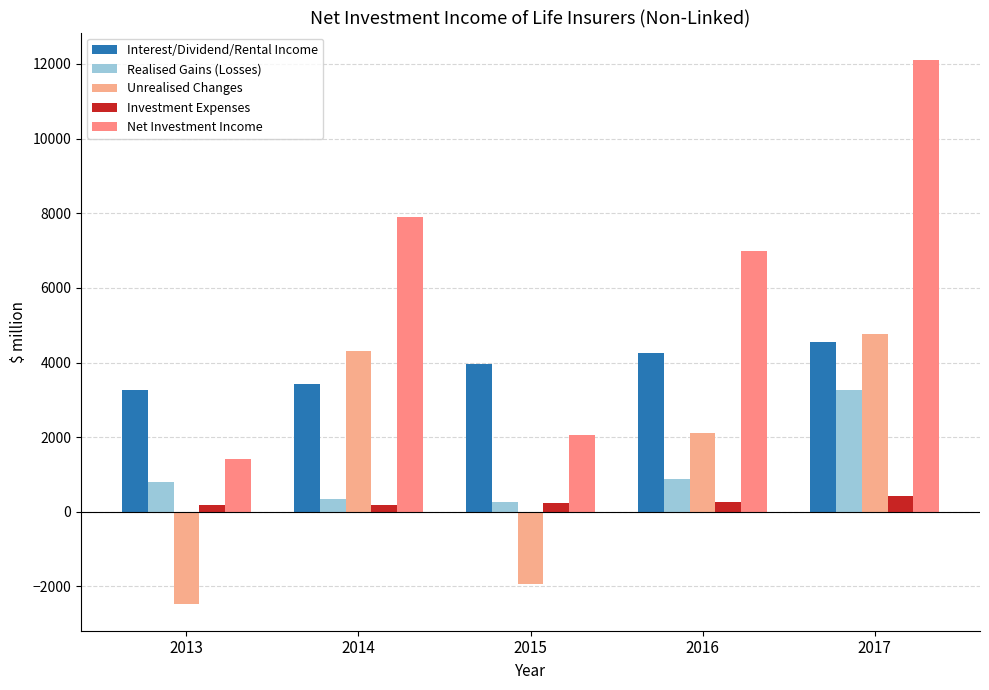

What is the sum of all Net Investment Income values?

30456.6